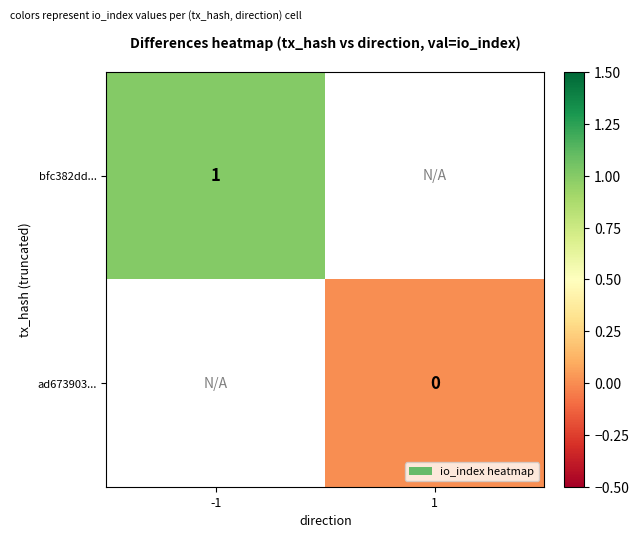

Is it true that bfc382dd... equals 1 at -1?

True